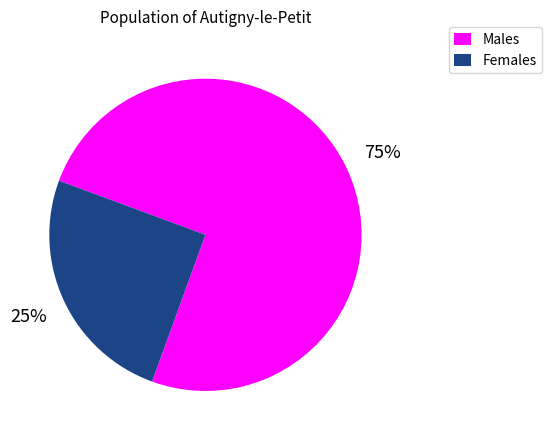

Rank the categories by value from lowest to highest.

Females, Males